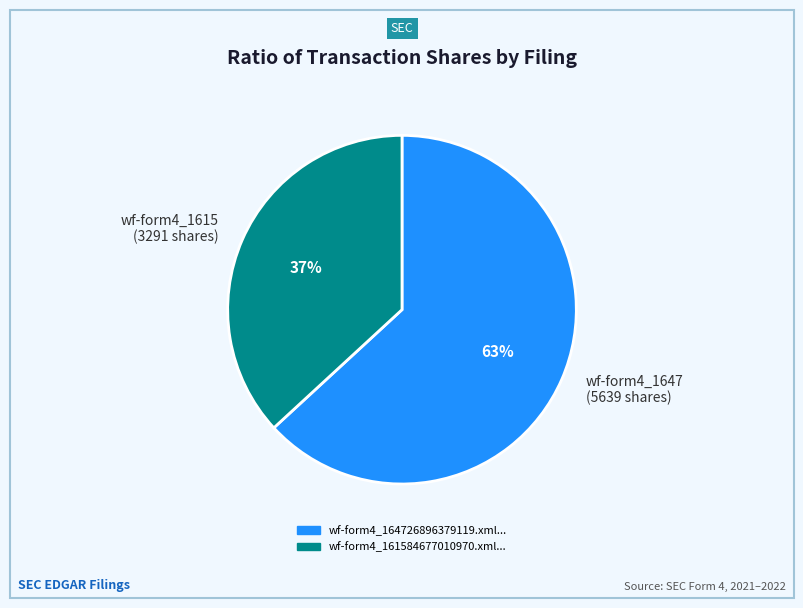

To the nearest percent, what percentage of the pie is wf-form4_1647 (5639 shares)?

63%